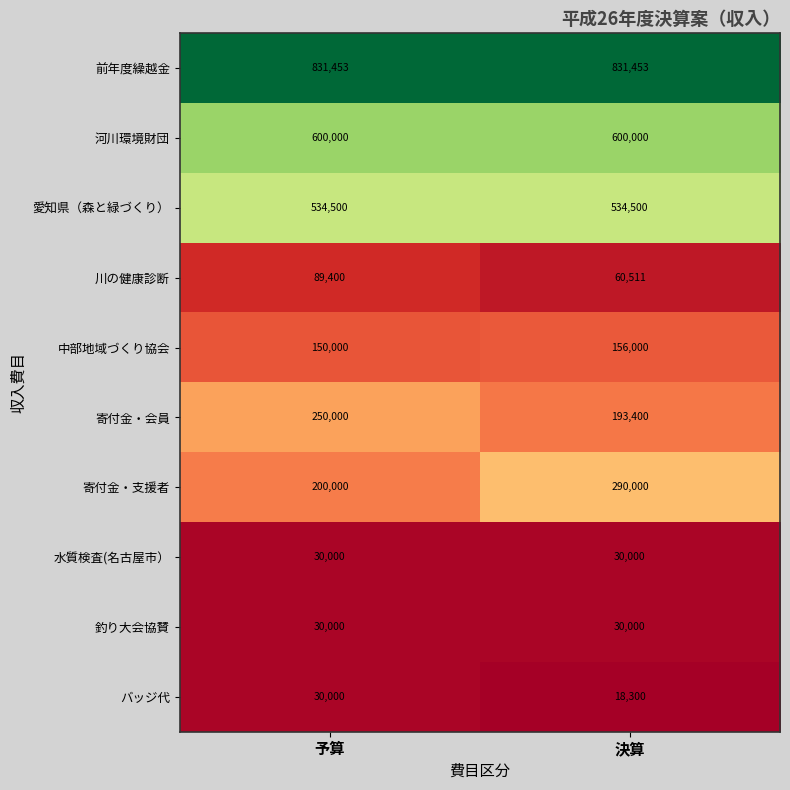

At how many categories does at least one series exceed 227493?

2